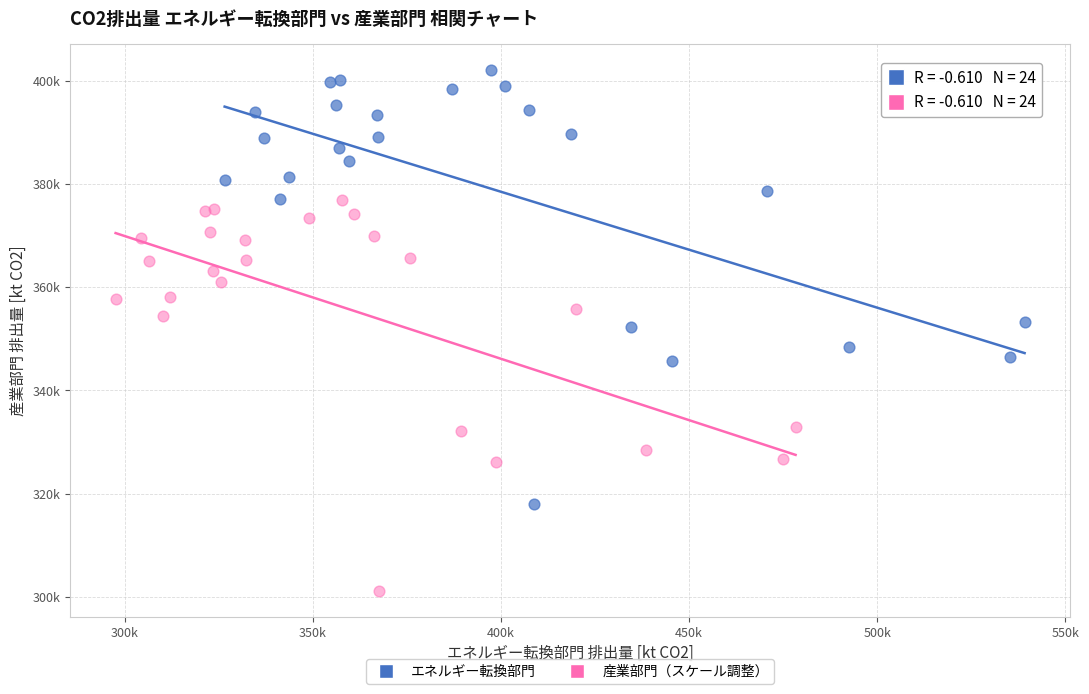

Which series contains the highest Y value?

エネルギー転換部門